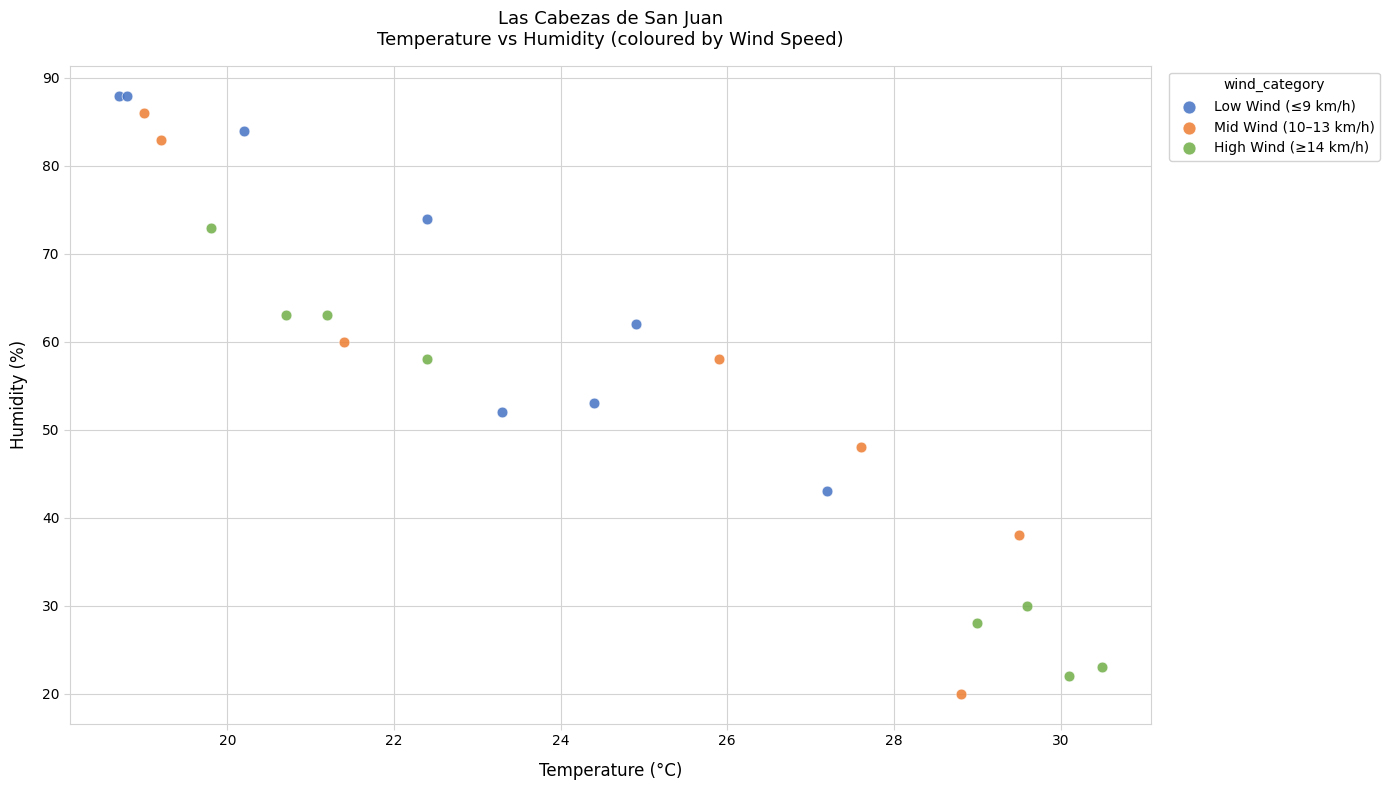

Which series has the widest spread of Y values?

Mid Wind (10–13 km/h)